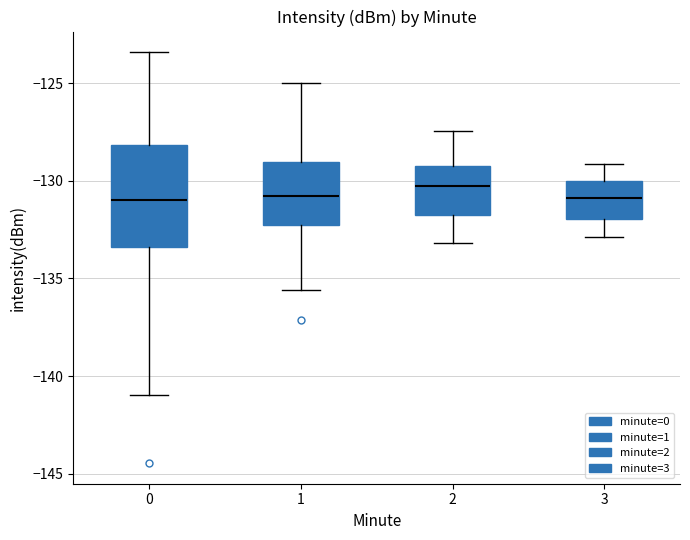

Where does the upper whisker of the box at x = 1 end on the y-axis? The values are not printed on the chart, so give them approximately, as read against the axis.

-125.0